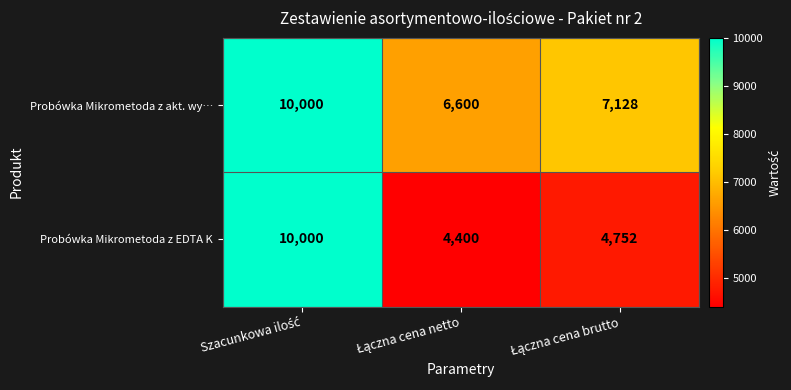

How many series are shown in this chart?

2